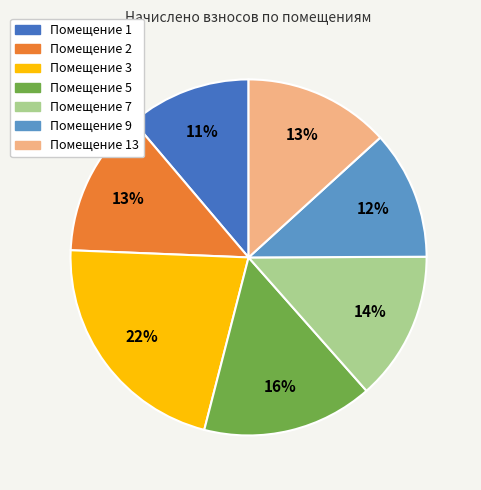

Is there any slice that represents more than half of the pie?

No